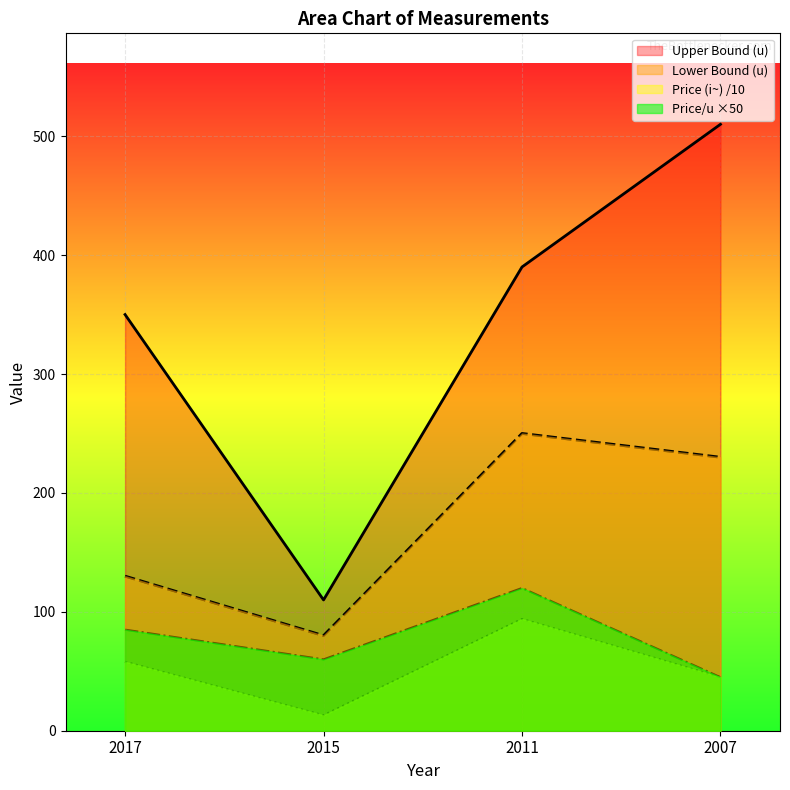

Reading right to left, transcribe all the data shown in this chart.

Upper Bound (u): 2007=510	2011=390	2015=110	2017=350
Lower Bound (u): 2007=230	2011=250	2015=80	2017=130
Price (i~): 2007=45	2011=94	2015=13	2017=58
Price per u (~/u): 2007=45	2011=120	2015=60	2017=85